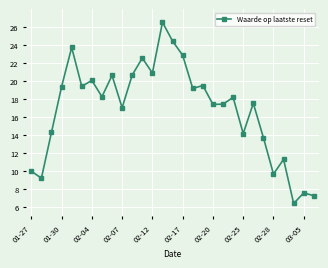

What is the greatest value displayed?

26.5